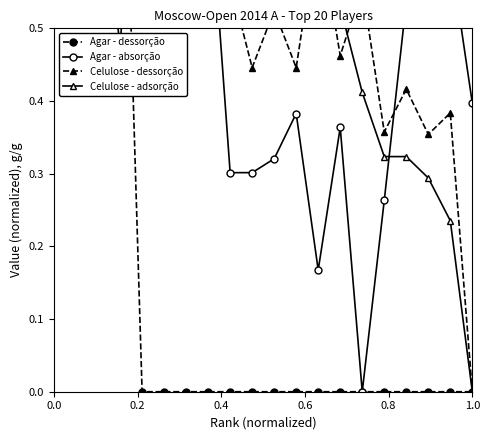

Read the Celulose - adsorção value at 8.

0.6